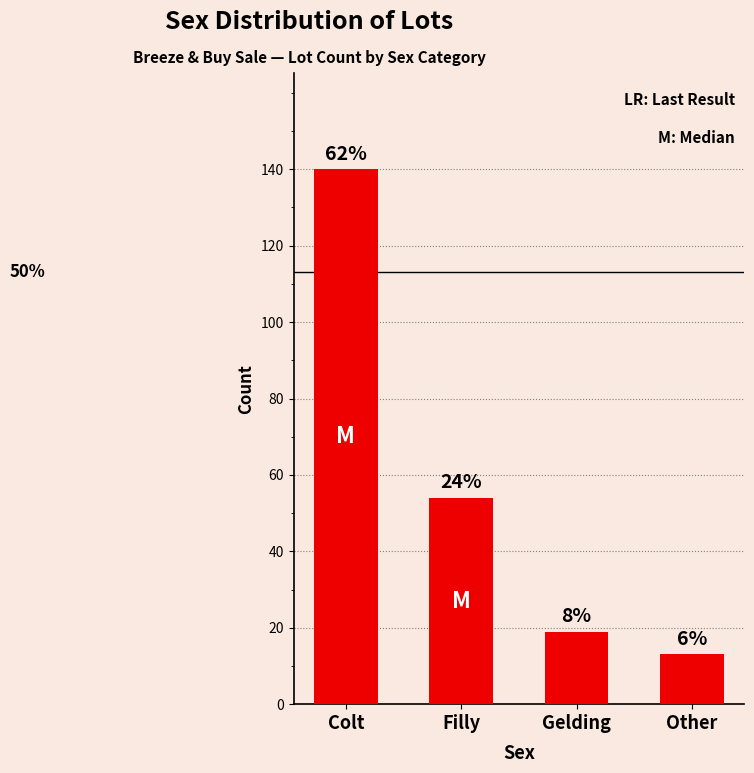

Reading left to right, list all the values displayed in this chart.

140	54	19	13